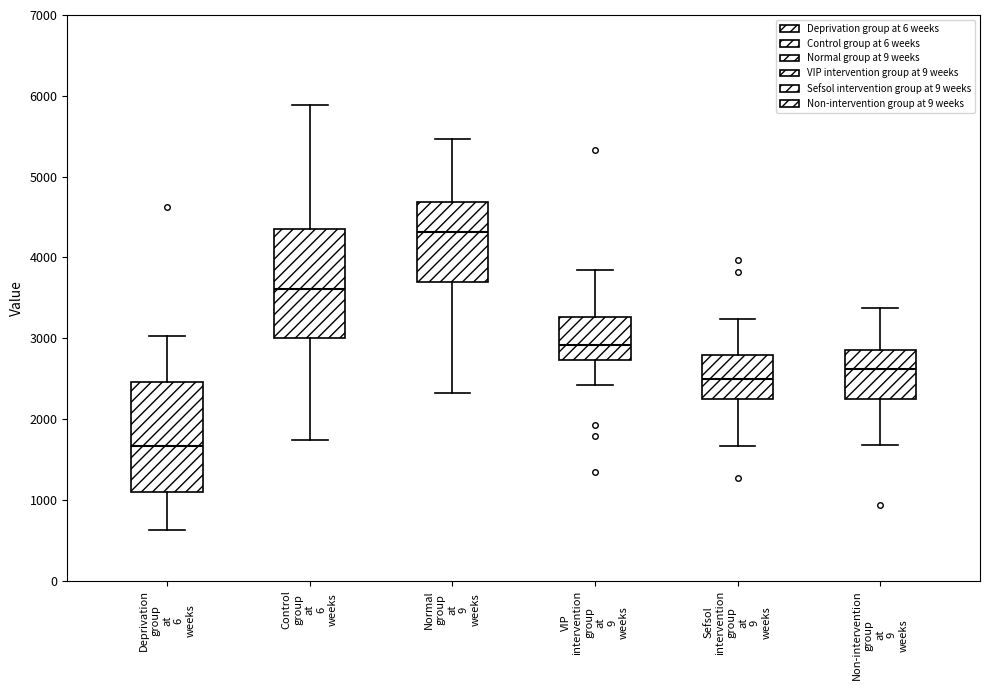

Where is the lower edge of the box for VIP intervention group at 9 weeks on the y-axis? The values are not printed on the chart, so give them approximately, as read against the axis.

2700